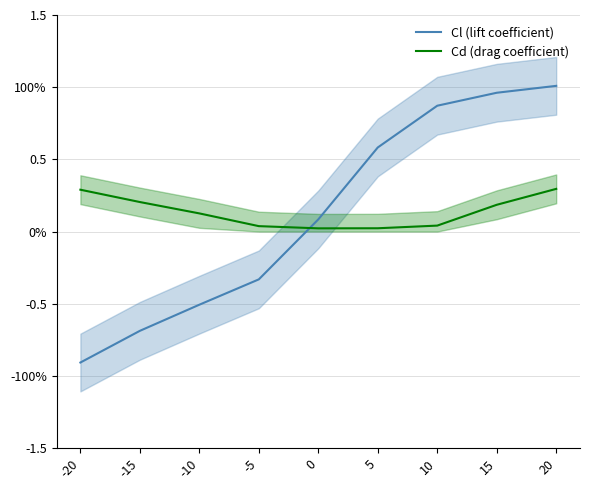

Is the value of Cl (lift coefficient) at 15 greater than the value of Cd (drag coefficient) at 0?

Yes